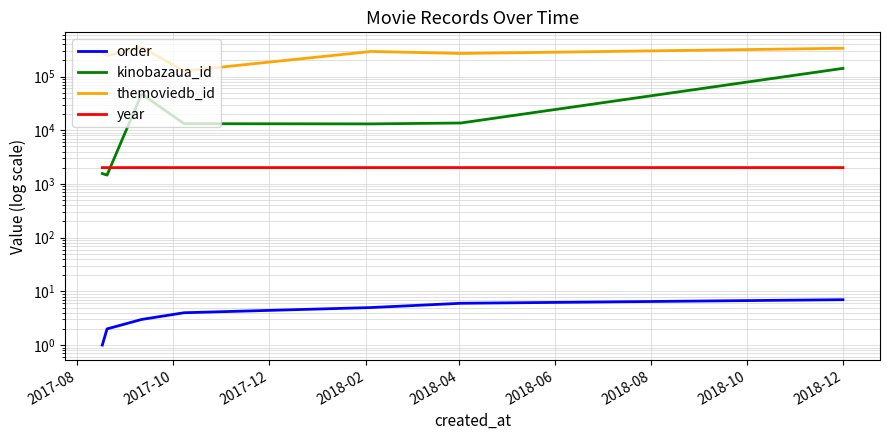

Reading left to right, what are all the values shown in this chart?

order: 1	2	3	4	5	6	7
kinobazaua_id: 1563	1462	47440	13246	13133	13646	142007
themoviedb_id: 278927	245891	351460	126889	293167	268896	335983
year: 2016	2014	2017	2017	2017	2018	2018